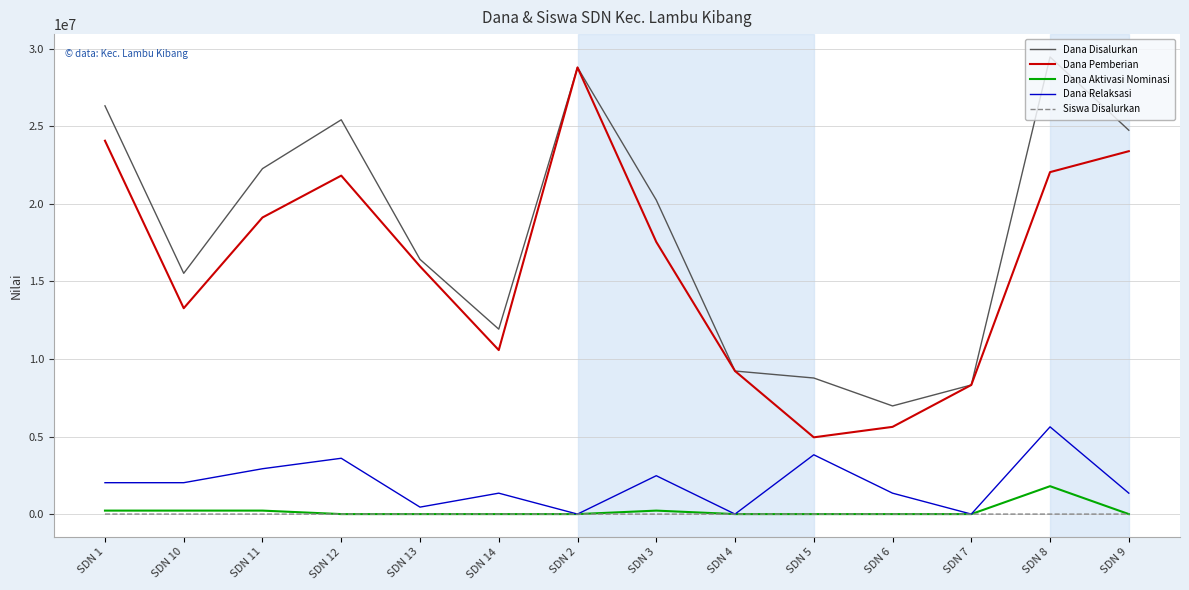

At which category does Dana Disalurkan reach its first local peak?

SDN 12